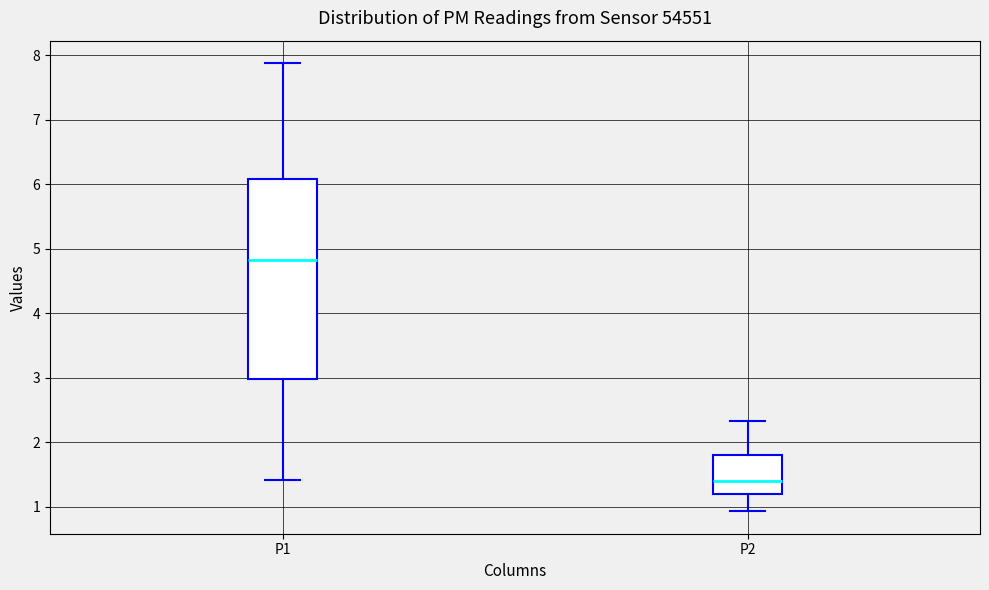

Reading left to right, read every box against the y-axis: the position of its median line, the range the box covers, and the ends of its whiskers. The values are not printed on the chart, so give them approximately, as read against the axis.

P1: median 4.8, box 3.0 to 6.1, whiskers 1.4 to 7.9
P2: median 1.4, box 1.2 to 1.8, whiskers 0.9 to 2.3